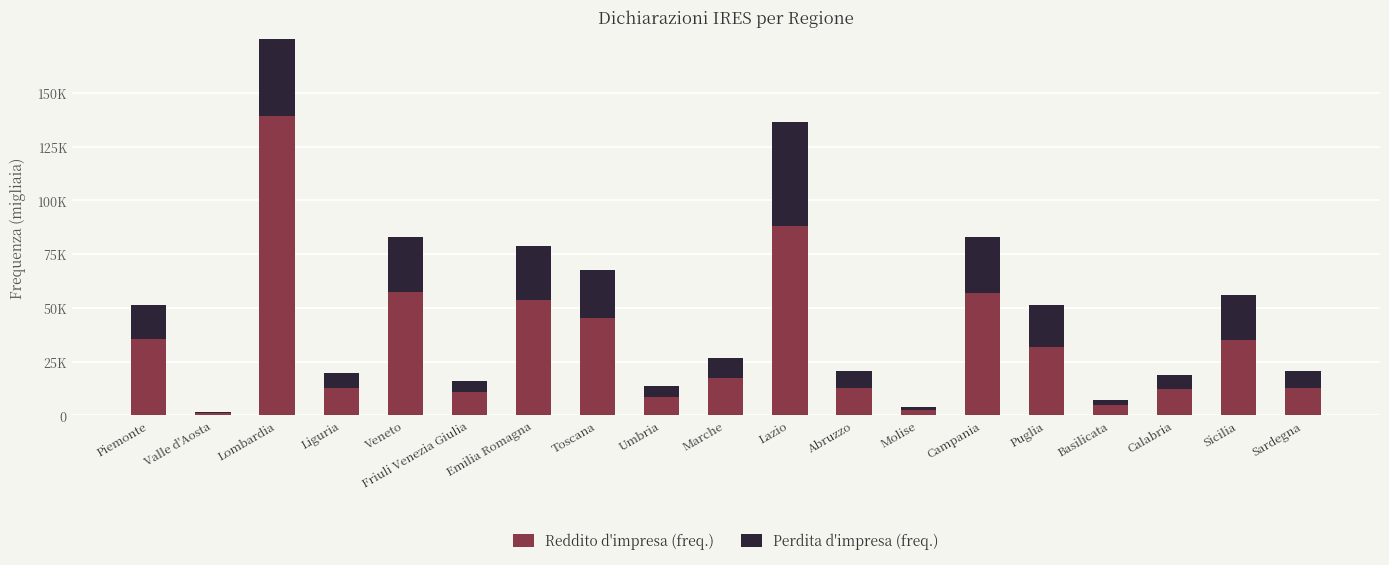

What is the label of the 15th bar from the right?

Veneto